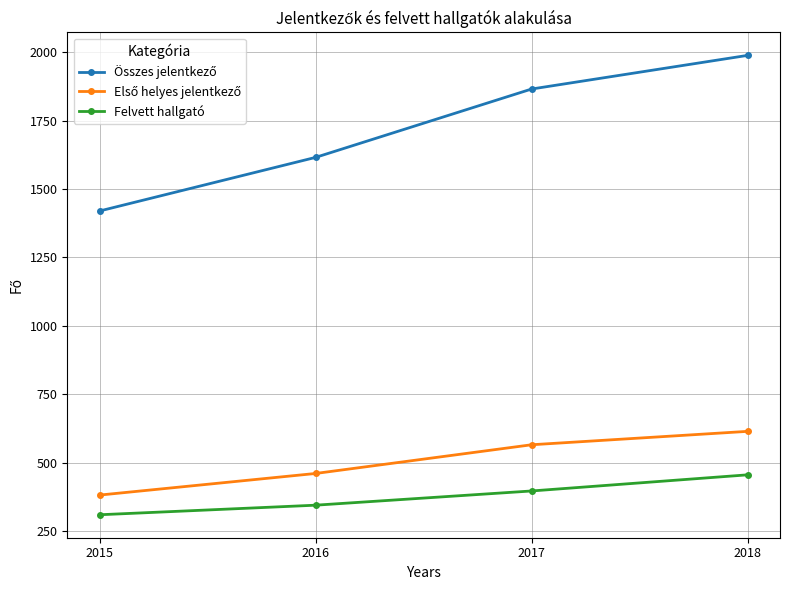

What is the difference between the maximum and minimum values in the Felvett hallgató series?

146